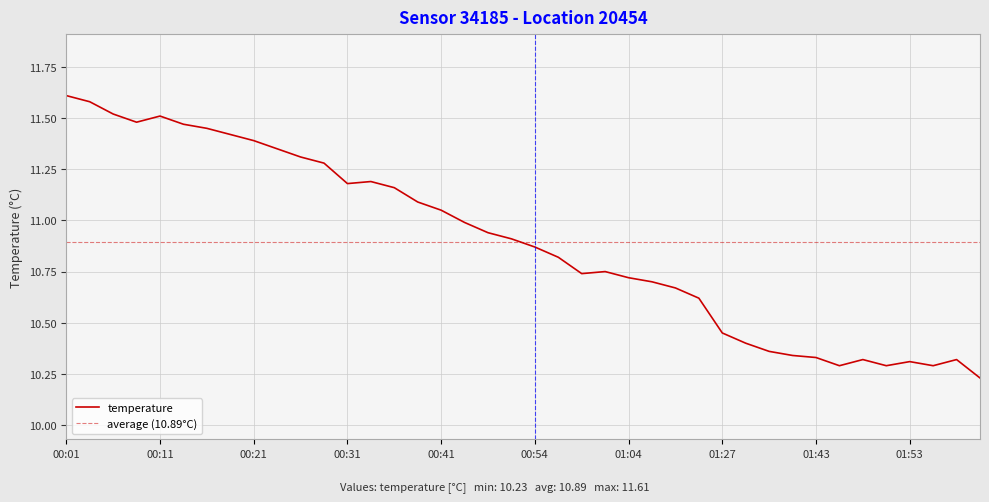

Rank the categories by value from lowest to highest.

02:04, 01:46, 01:51, 01:56, 01:53, 01:48, 01:59, 01:43, 01:41, 01:38, 01:33, 01:27, 01:15, 01:12, 01:06, 01:04, 00:59, 01:01, 00:56, 00:54, 00:51, 00:49, 00:46, 00:41, 00:39, 00:36, 00:31, 00:34, 00:28, 00:26, 00:23, 00:21, 00:18, 00:16, 00:14, 00:09, 00:11, 00:06, 00:04, 00:01